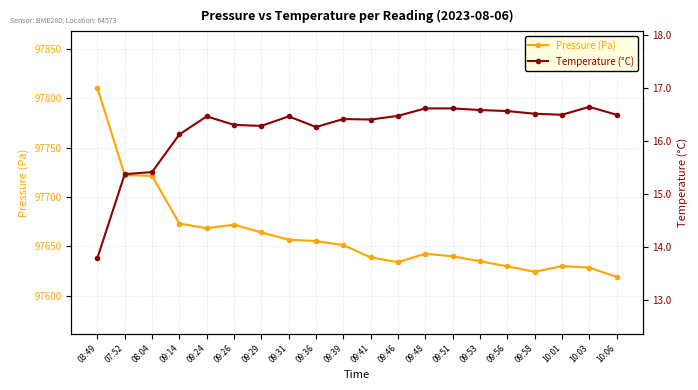

What is the total value across all series at 09:29?

97680.4